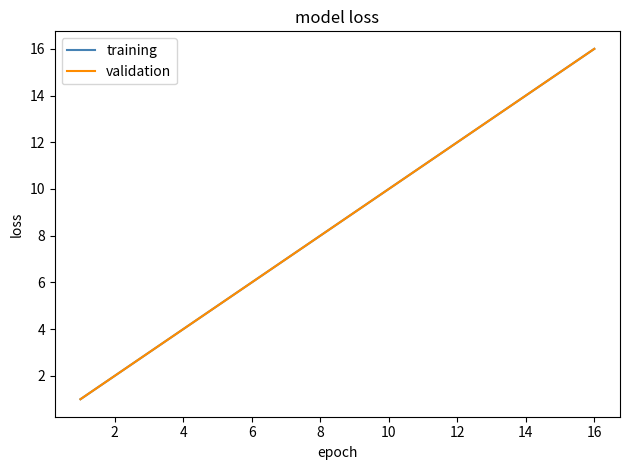

What is the value of the validation point at the 7th from the left?

7